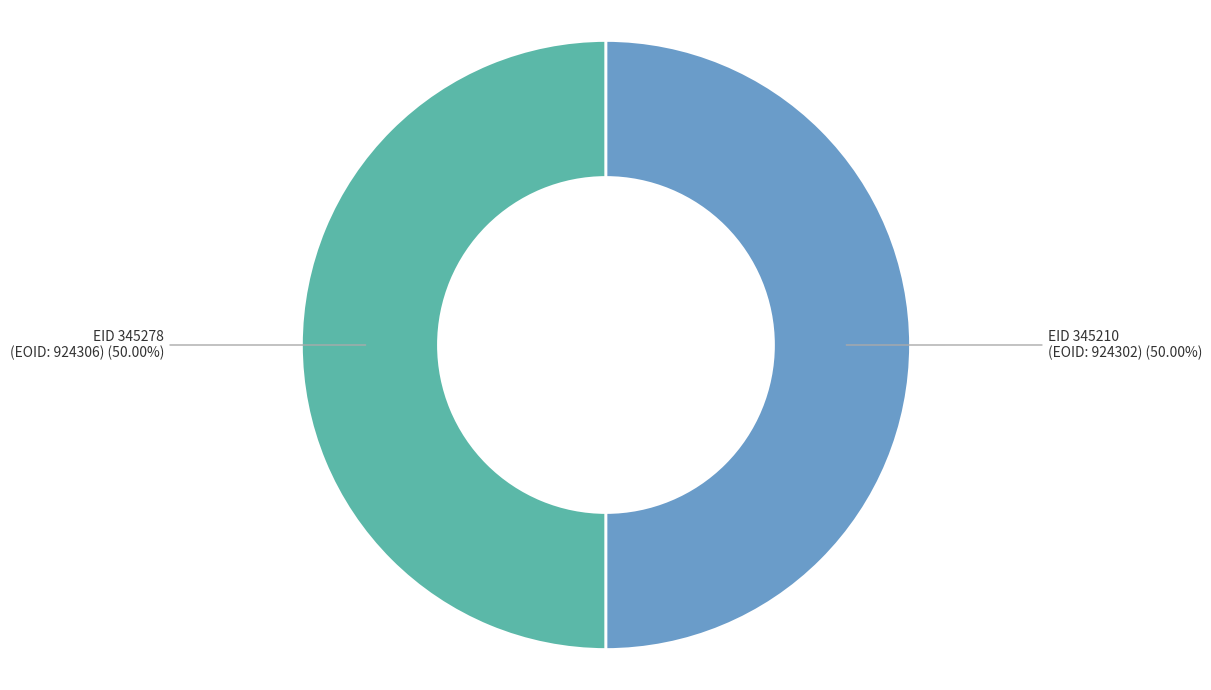

Approximately how many times larger is the value at EID 345278 (EOID: 924306) (50.00%) compared to EID 345210 (EOID: 924302) (50.00%)?

1.0